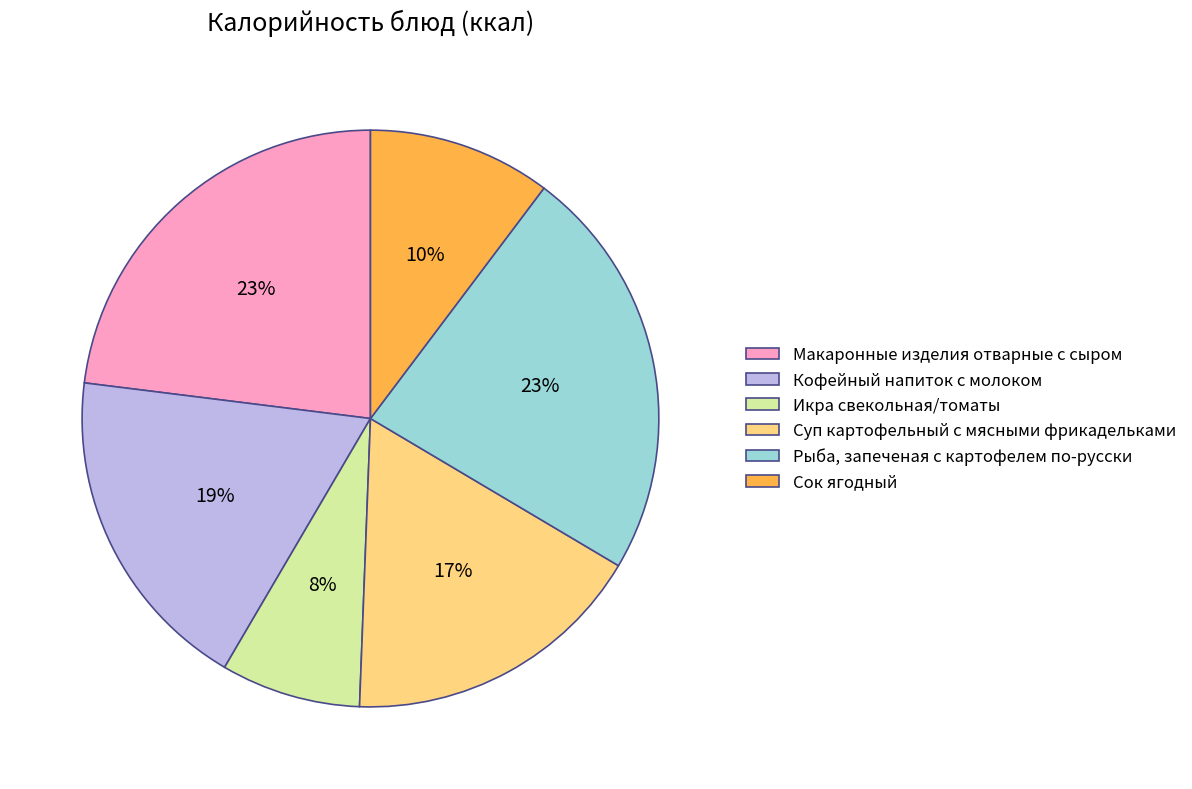

The Рыба, запеченая с картофелем по-русски slice represents 23% of the pie. True or false?

True